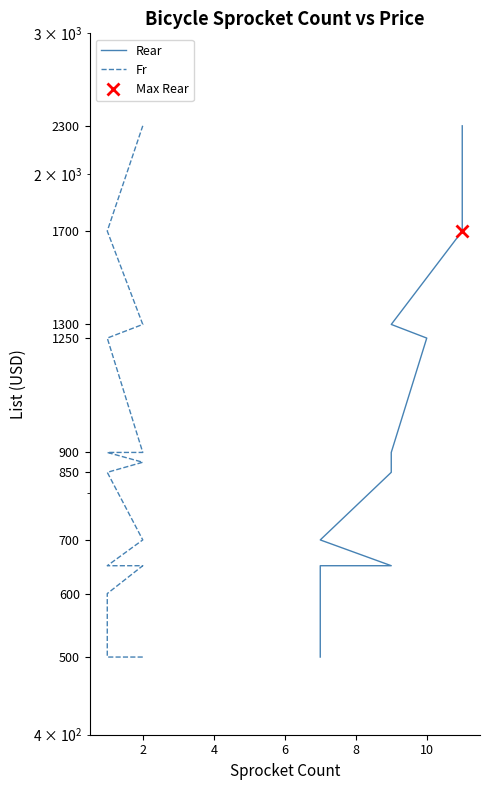

What is the smallest value displayed?

500